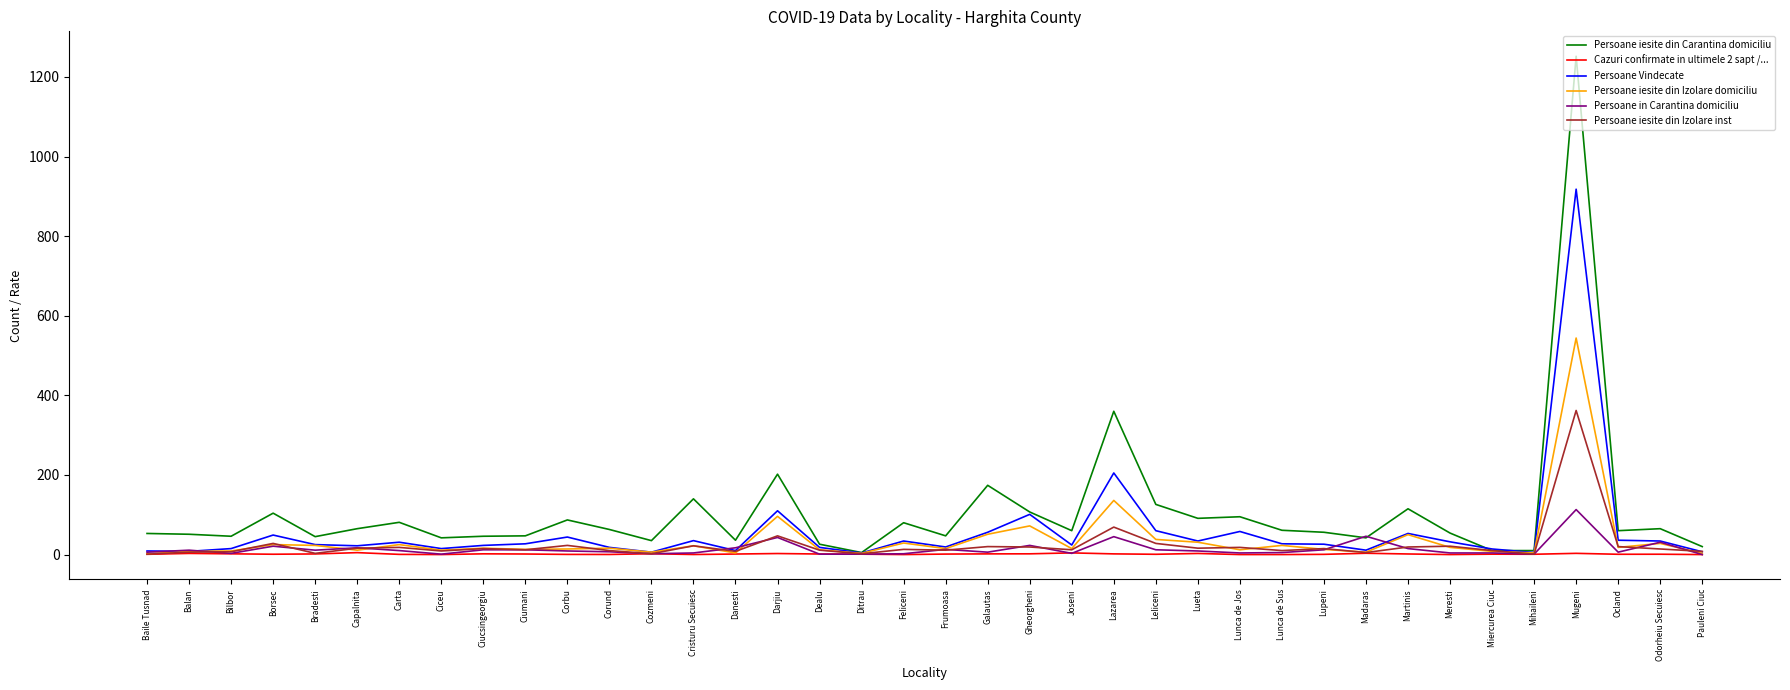

Is it true that Persoane iesite din Carantina domiciliu equals 40.5 at Galautas?

False